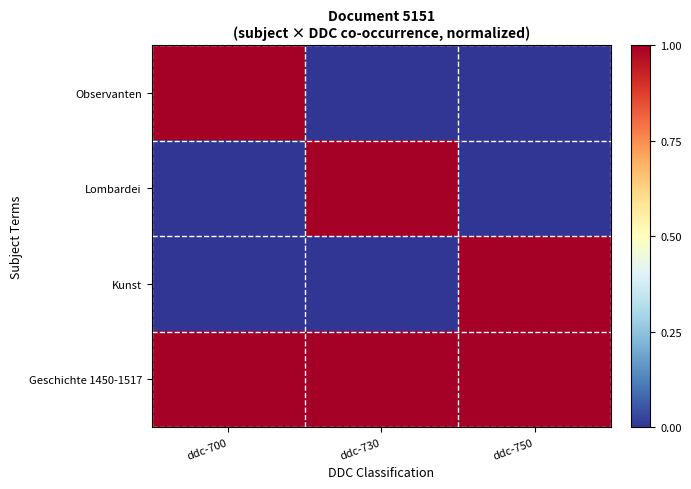

Reading left to right, list all the values displayed in this chart.

Observanten: ddc-700=1	ddc-730=0	ddc-750=0
Lombardei: ddc-700=0	ddc-730=1	ddc-750=0
Kunst: ddc-700=0	ddc-730=0	ddc-750=1
Geschichte 1450-1517: ddc-700=1	ddc-730=1	ddc-750=1